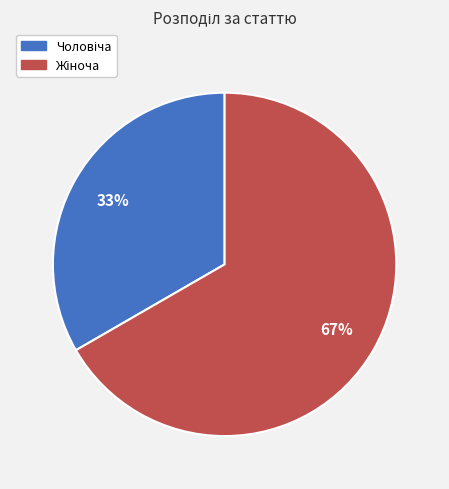

Does any single category account for the majority?

Yes